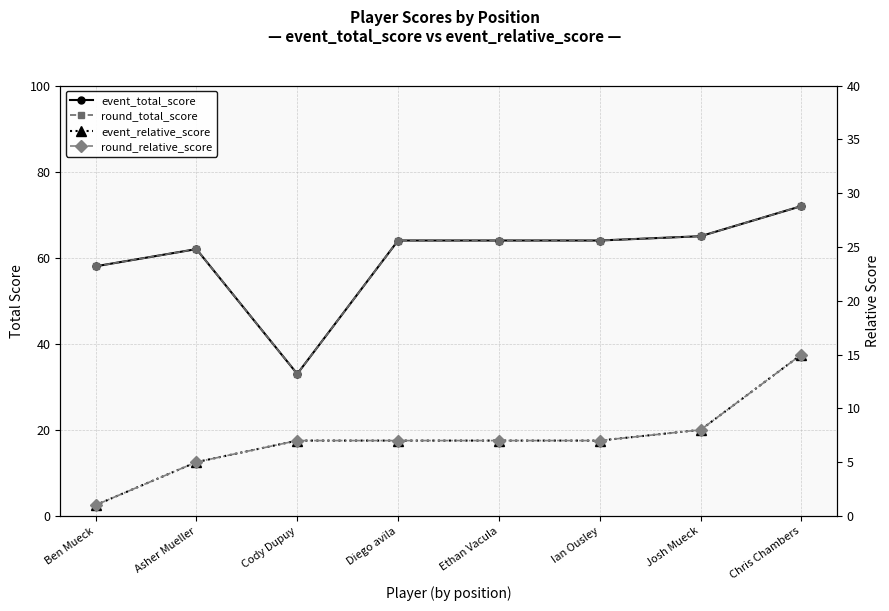

At which label does round_total_score reach its peak?

Chris Chambers